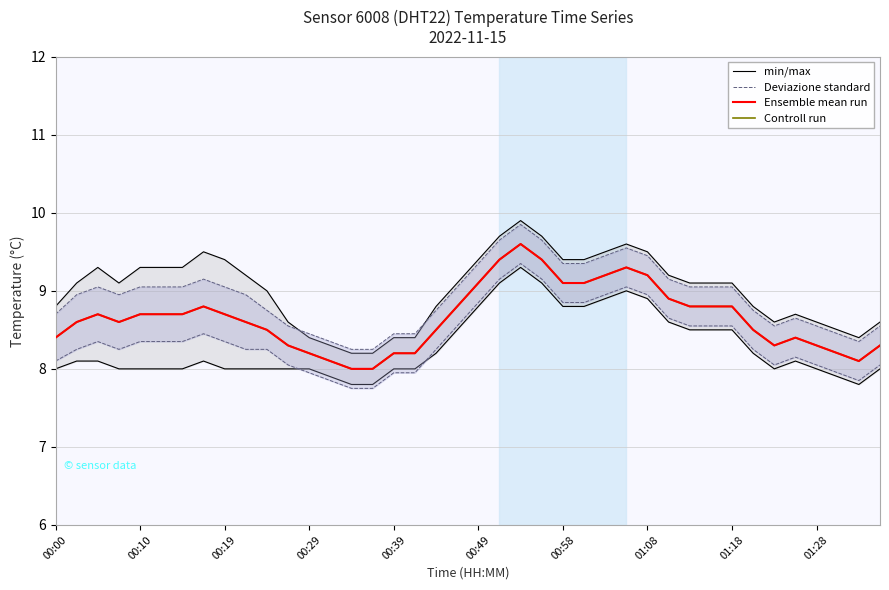

Between 25 and 28, which series saw the biggest shift?

min/max